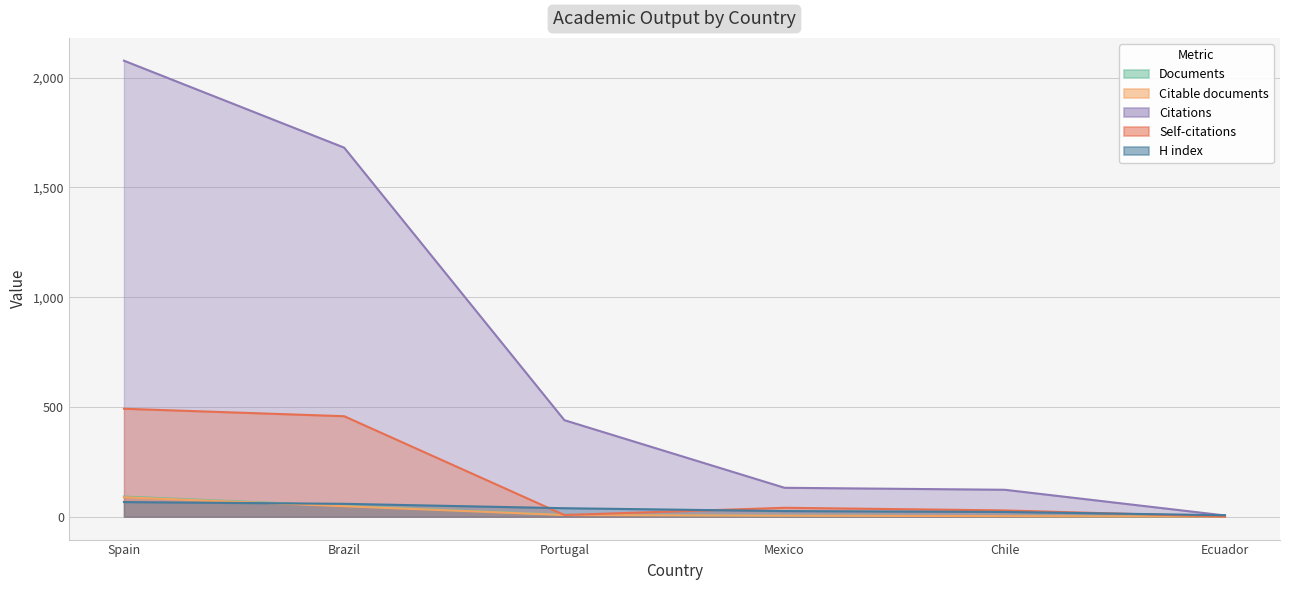

Reading right to left, extract all data points from this chart.

Documents: Ecuador=1	Chile=3	Mexico=5	Portugal=9	Brazil=50	Spain=92
Citable documents: Ecuador=1	Chile=3	Mexico=5	Portugal=8	Brazil=48	Spain=89
Citations: Ecuador=6	Chile=123	Mexico=132	Portugal=440	Brazil=1681	Spain=2077
Self-citations: Ecuador=1	Chile=29	Mexico=41	Portugal=8	Brazil=458	Spain=492
H index: Ecuador=7	Chile=22	Mexico=26	Portugal=39	Brazil=59	Spain=67